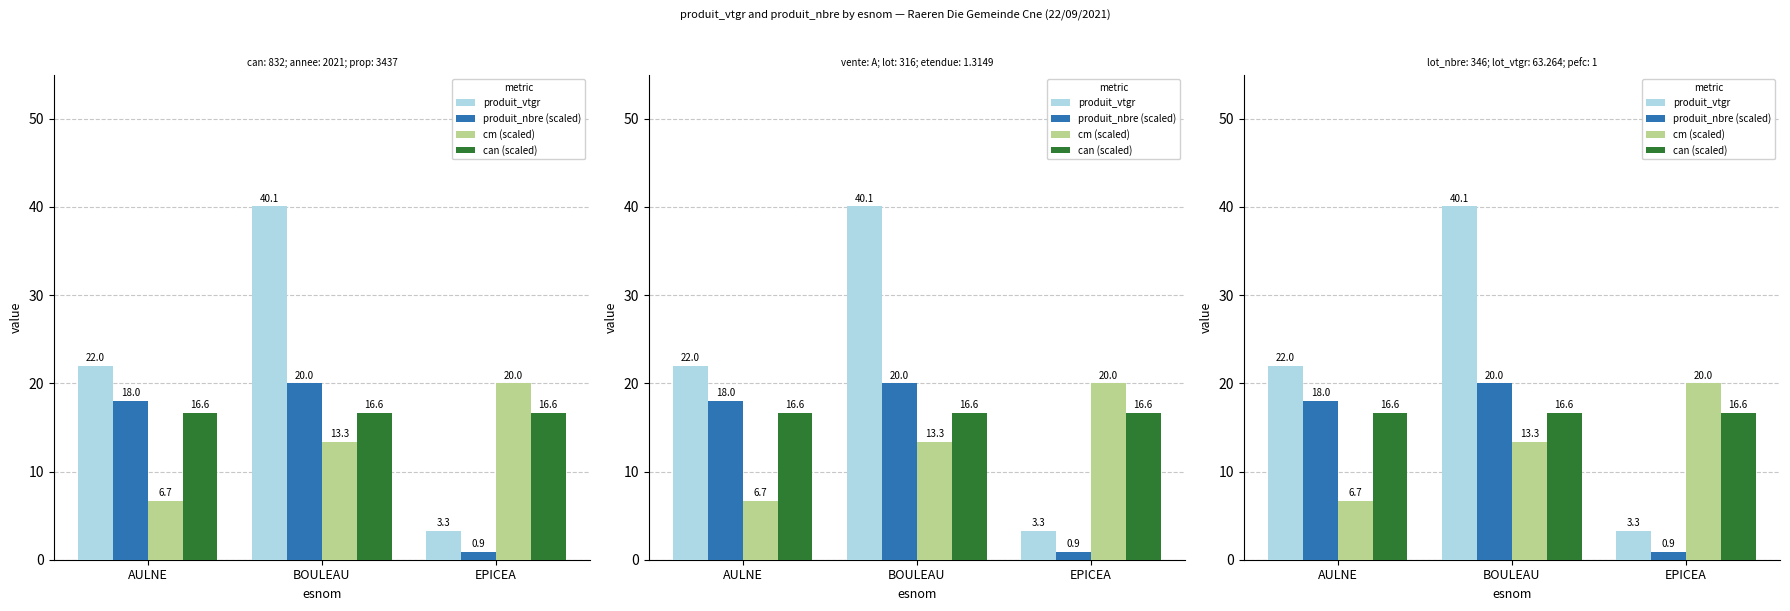

What are all the series names shown in the legend?

produit_vtgr, produit_nbre (scaled), cm (scaled), can (scaled)